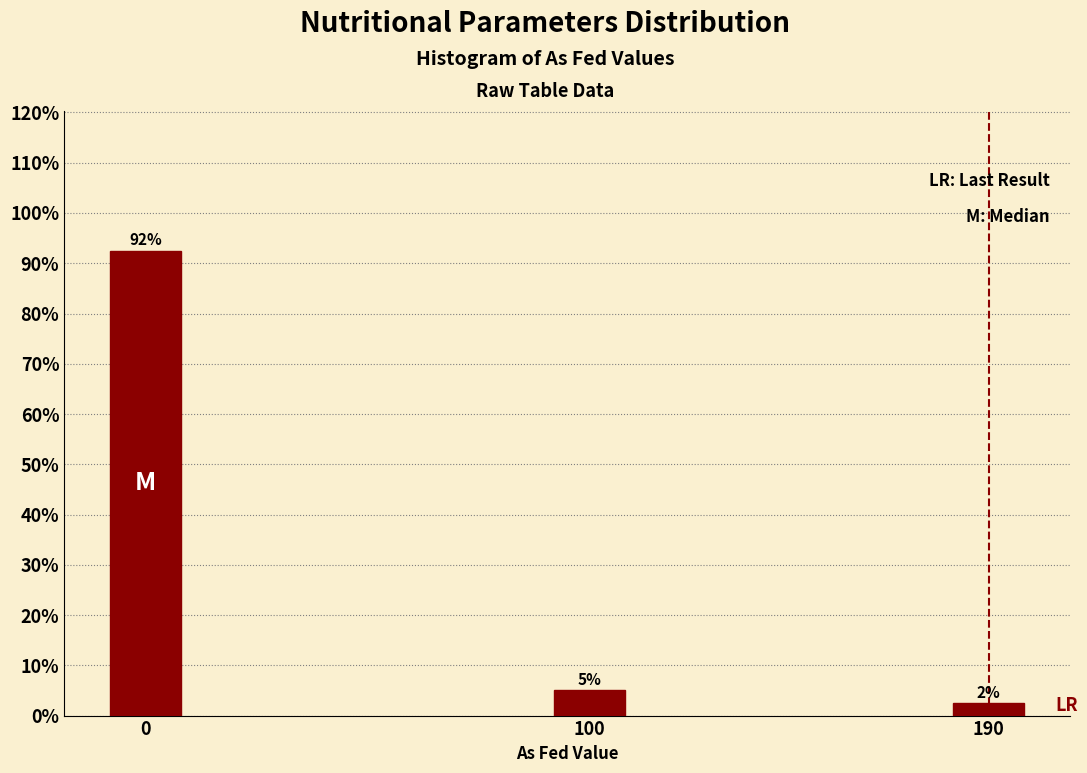

Does the chart contain any negative values?

No